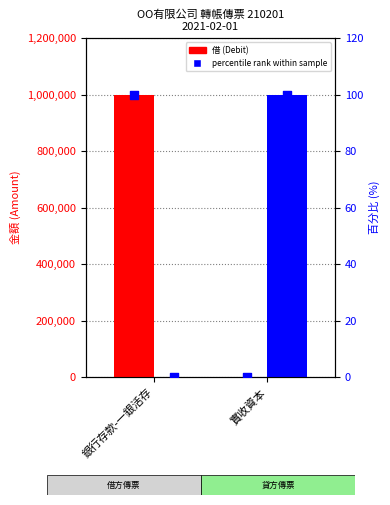

At how many categories does at least one series exceed 218034?

2